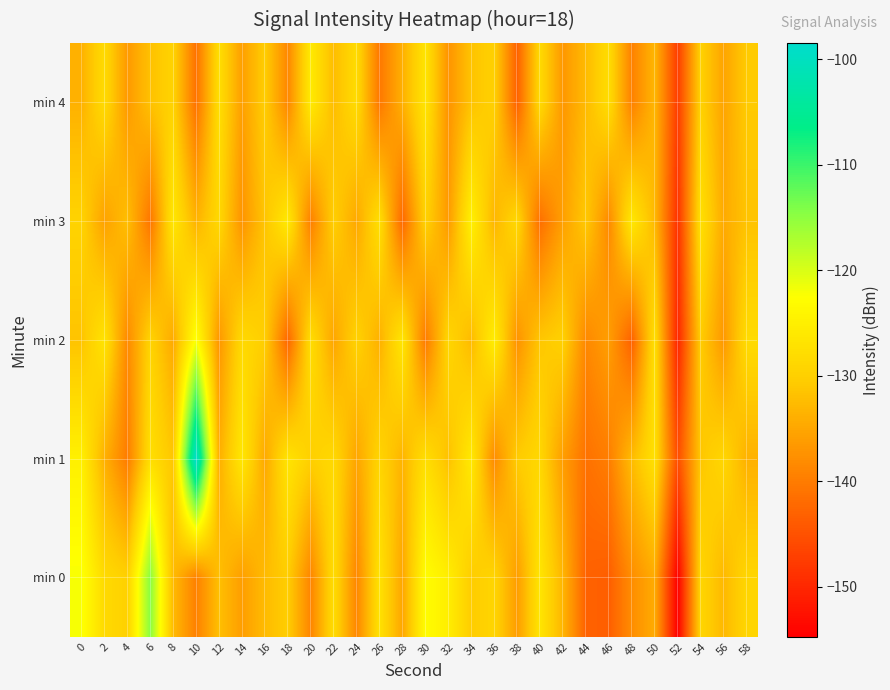

Reading left to right, list all the values displayed in this chart.

min 0: 0=-122.1	2=-128.3	4=-129.8	6=-114.6	8=-132.6	10=-139.5	12=-132.0	14=-136.0	16=-132.6	18=-130.2	20=-138.9	22=-127.9	24=-138.8	26=-127.0	28=-135.0	30=-122.9	32=-125.2	34=-130.3	36=-129.1	38=-136.1	40=-126.6	42=-133.3	44=-143.1	46=-143.5	48=-137.9	50=-134.4	52=-154.7	54=-129.0	56=-132.8	58=-129.1
min 1: 0=-124.8	2=-133.8	4=-140.0	6=-127.6	8=-131.1	10=-98.4	12=-134.0	14=-126.3	16=-134.7	18=-126.8	20=-130.0	22=-128.5	24=-135.2	26=-129.1	28=-133.4	30=-127.6	32=-131.8	34=-125.9	36=-138.2	38=-130.5	40=-128.7	42=-136.1	44=-141.2	46=-139.8	48=-132.4	50=-127.3	52=-145.6	54=-131.2	56=-128.9	58=-133.7
min 2: 0=-131.5	2=-126.8	4=-138.4	6=-129.3	8=-134.6	10=-122.1	12=-136.9	14=-128.4	16=-130.2	18=-142.5	20=-127.8	22=-135.1	24=-129.6	26=-133.8	28=-126.4	30=-140.2	32=-128.9	34=-132.7	36=-125.3	38=-137.4	40=-131.1	42=-129.8	44=-138.6	46=-135.9	48=-143.2	50=-127.5	52=-150.3	54=-130.4	56=-136.7	58=-128.2
min 3: 0=-129.4	2=-135.6	4=-132.1	6=-140.8	8=-126.3	10=-133.5	12=-128.7	14=-137.2	16=-131.4	18=-125.9	20=-139.6	22=-130.1	24=-134.8	26=-127.5	28=-142.3	30=-129.7	32=-136.4	34=-124.8	36=-133.2	38=-128.6	40=-141.5	42=-135.7	44=-130.9	46=-138.4	48=-126.1	50=-132.8	52=-148.9	54=-127.4	56=-134.5	58=-131.6
min 4: 0=-133.7	2=-128.2	4=-136.5	6=-131.8	8=-129.4	10=-141.2	12=-127.6	14=-135.9	16=-130.3	18=-138.7	20=-125.8	22=-132.4	24=-128.1	26=-140.5	28=-133.9	30=-126.7	32=-137.2	34=-131.5	36=-129.8	38=-143.1	40=-128.4	42=-136.8	44=-132.6	46=-127.9	48=-139.4	50=-133.1	52=-147.5	54=-129.6	56=-135.3	58=-130.7